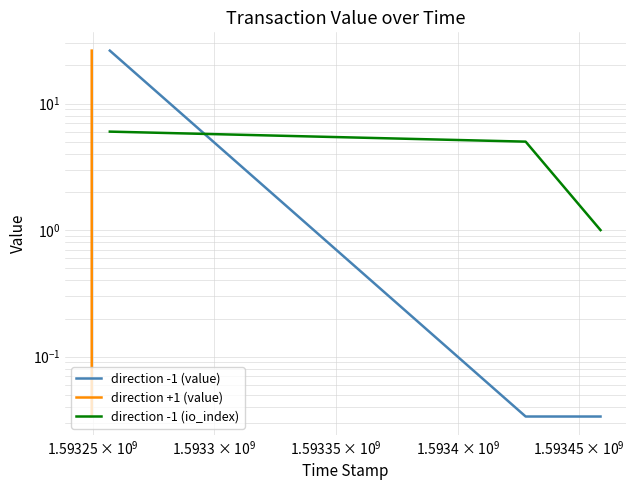

What are all the series names shown in the legend?

direction -1 (value), direction +1 (value), direction -1 (io_index)